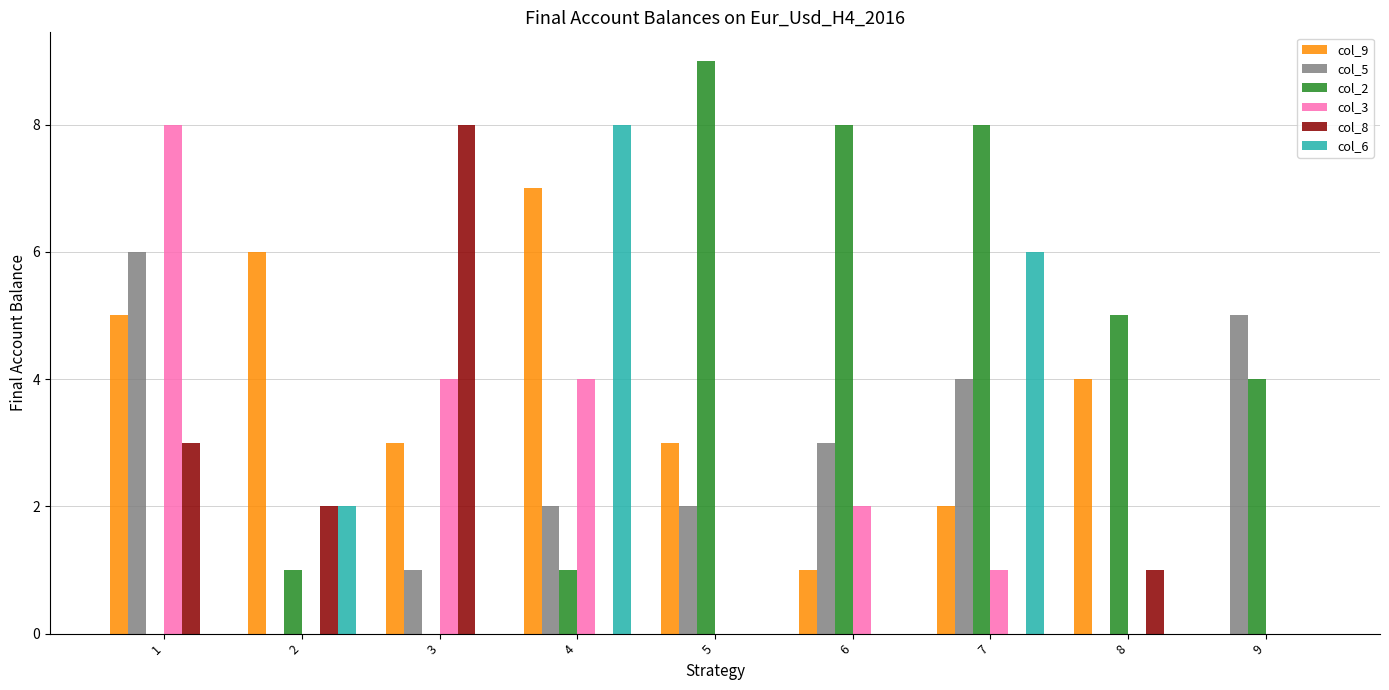

Count the col_9 values in the range 2 to 5.

5